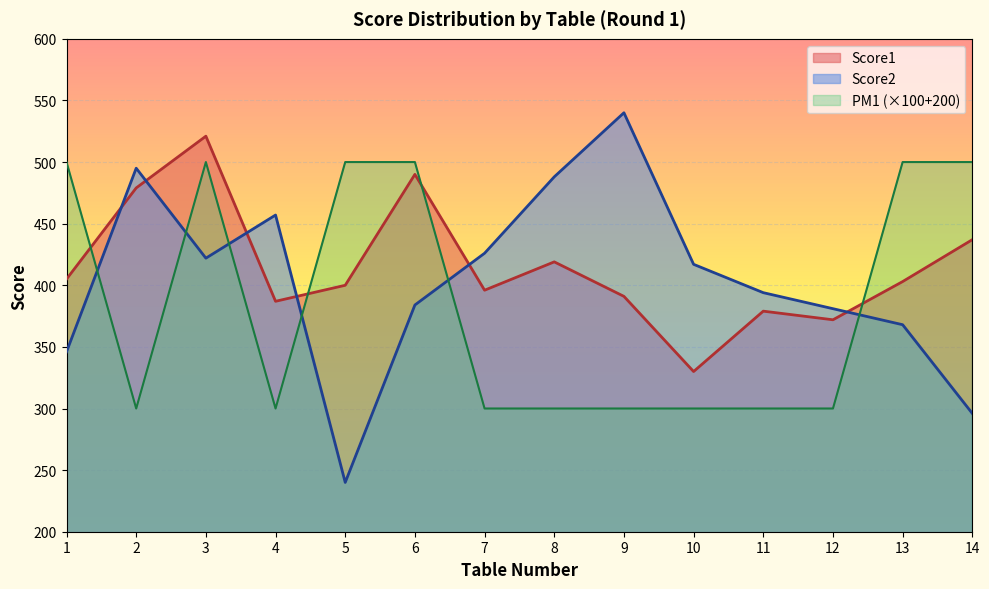

How many values in the Score1 series are below 403?

7